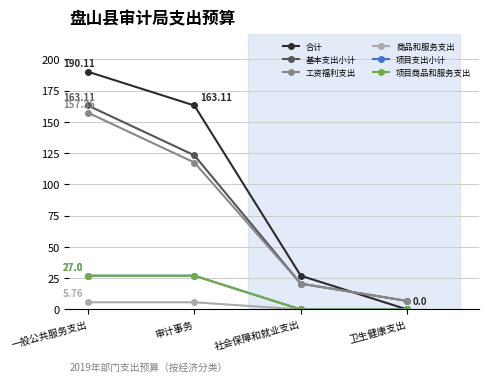

The 工资福利支出 series shows 1.4 at 卫生健康支出. True or false?

False